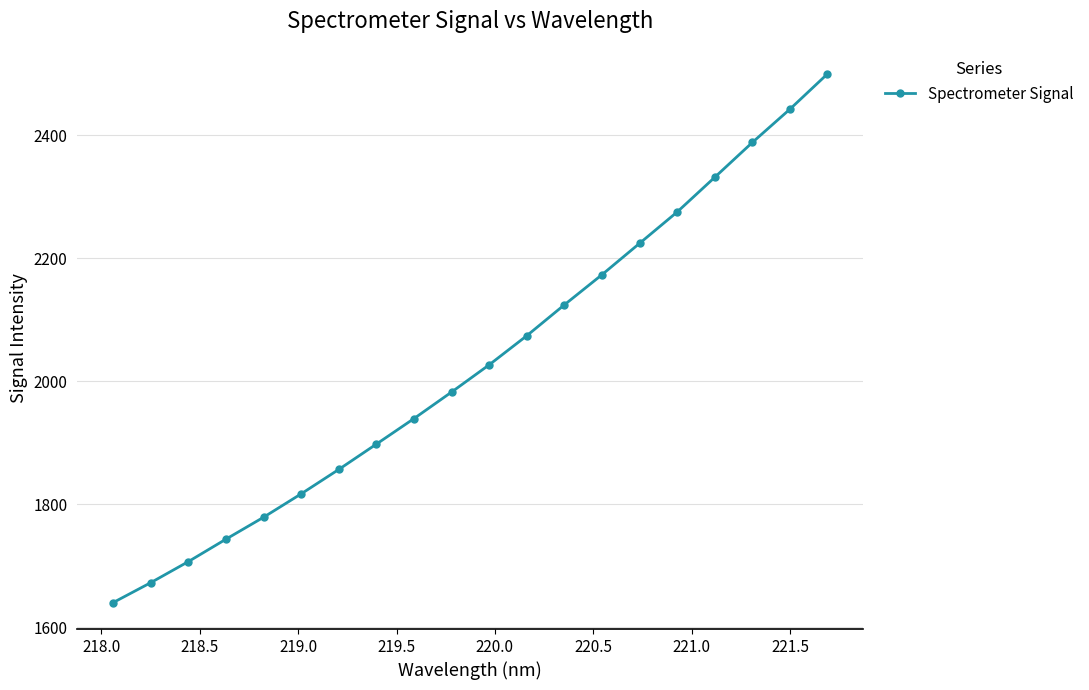

What is the minimum value shown in the chart?

1640.1